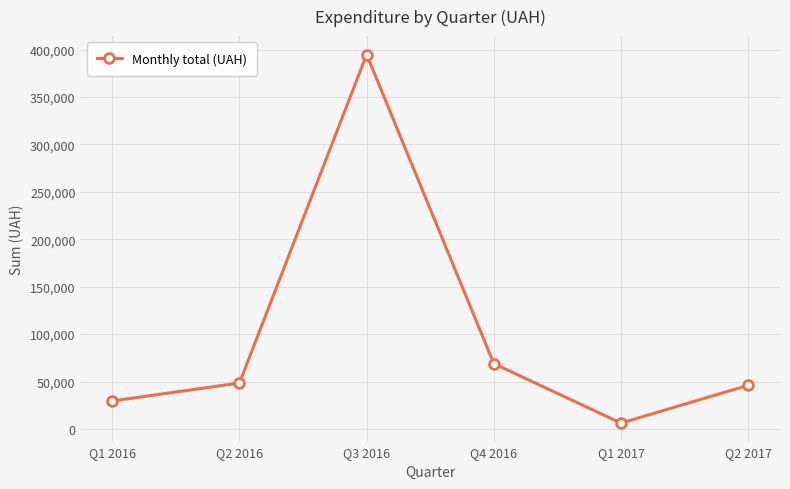

What is the average value?

98980.1